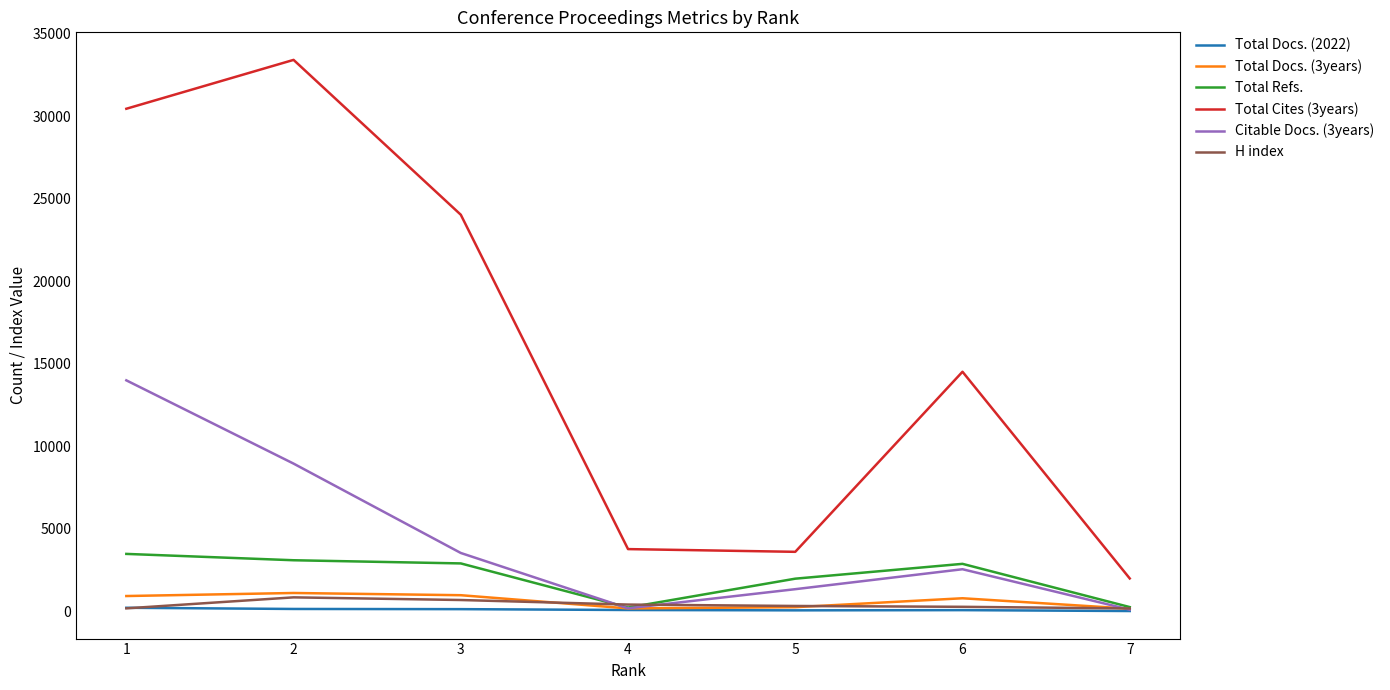

Which series has the largest total across all categories?

Total Cites (3years)